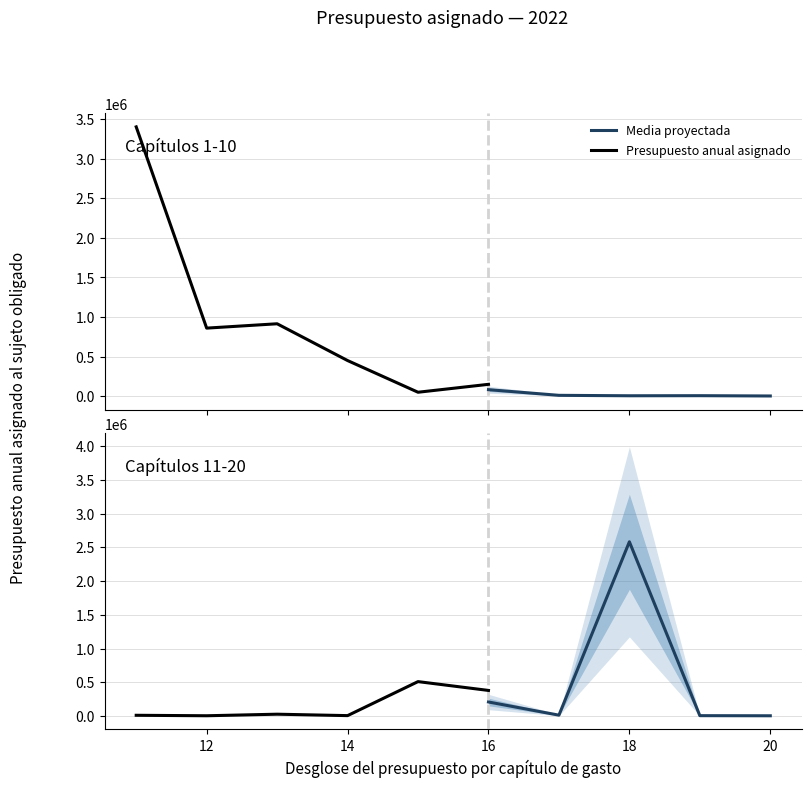

Does the chart have visible grid lines?

Yes